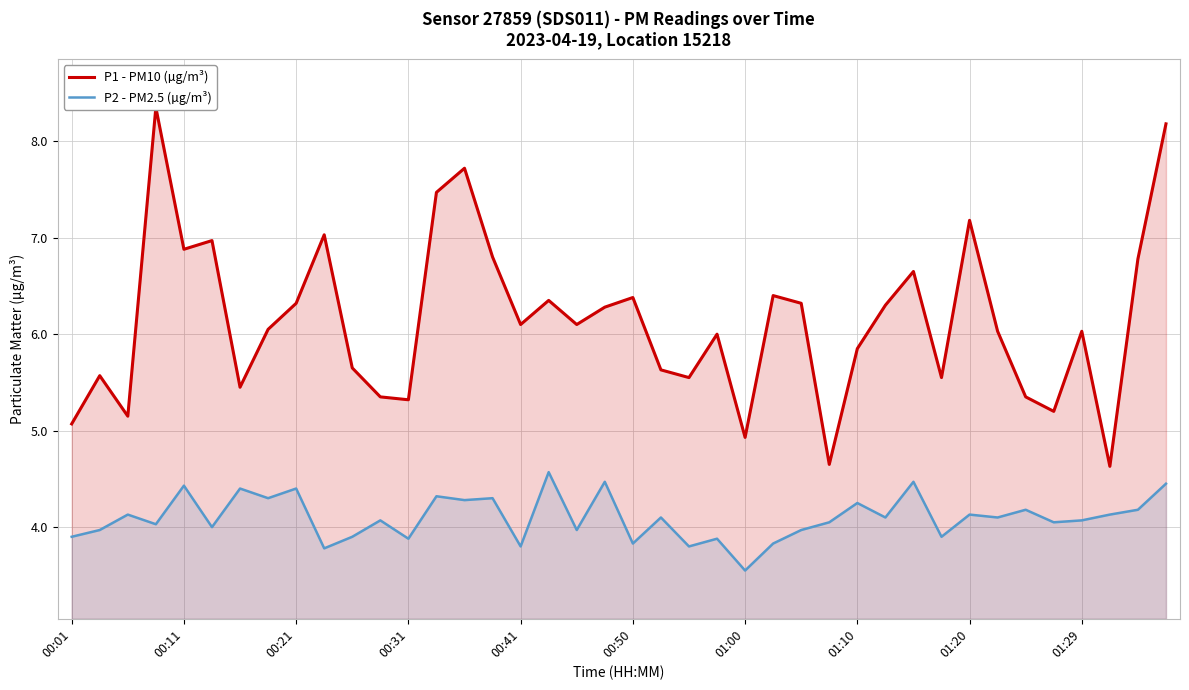

Which category has the lowest value in the P2 - PM2.5 (µg/m³) series?

01:00